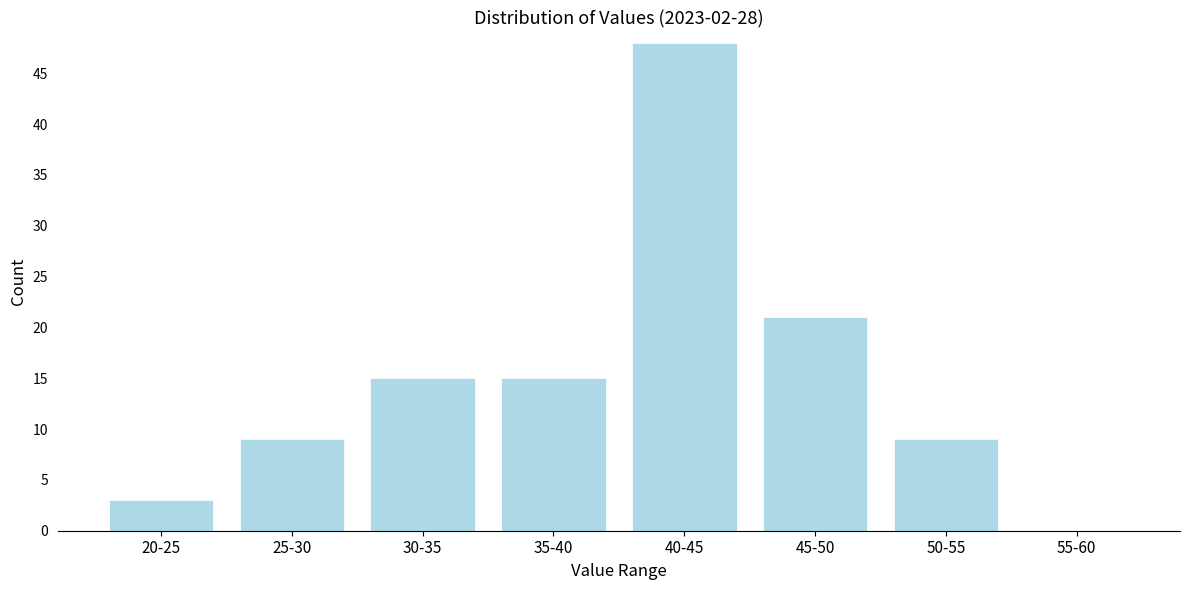

Reading right to left, transcribe all the data shown in this chart.

55-60=0	50-55=9	45-50=21	40-45=48	35-40=15	30-35=15	25-30=9	20-25=3